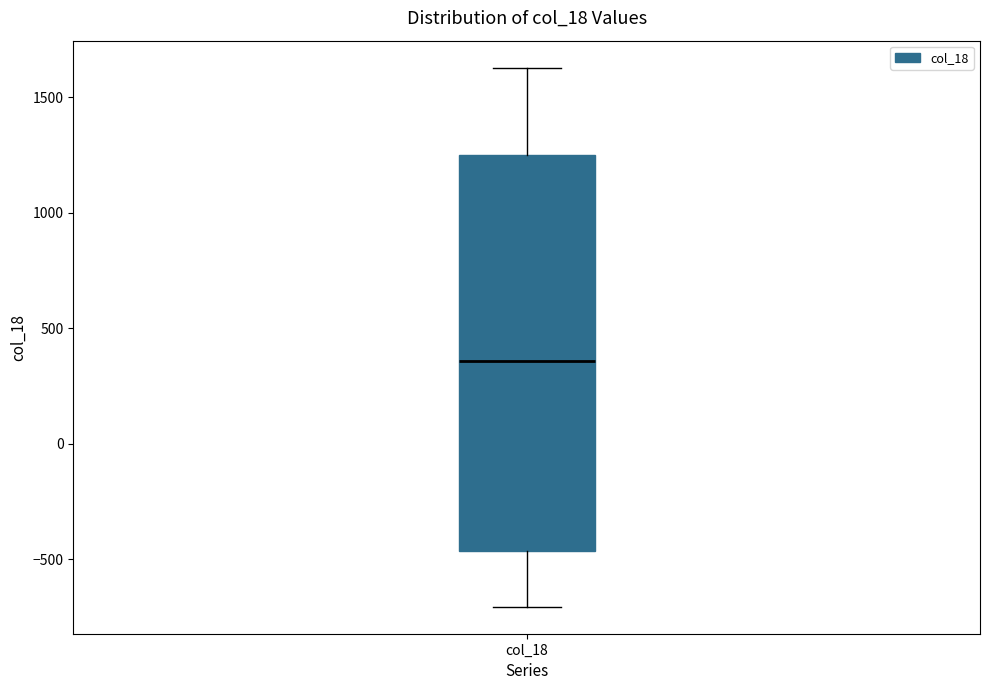

Where is the lower edge of the box for col_18 on the y-axis? The values are not printed on the chart, so give them approximately, as read against the axis.

-450